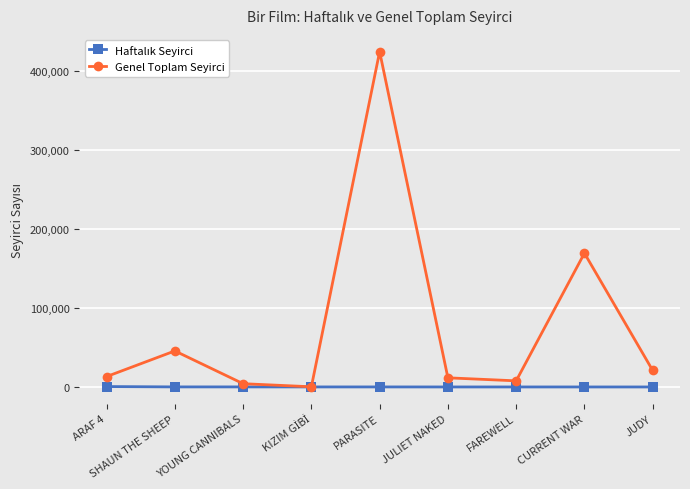

Which category has the highest value in the Genel Toplam Seyirci series?

PARASITE